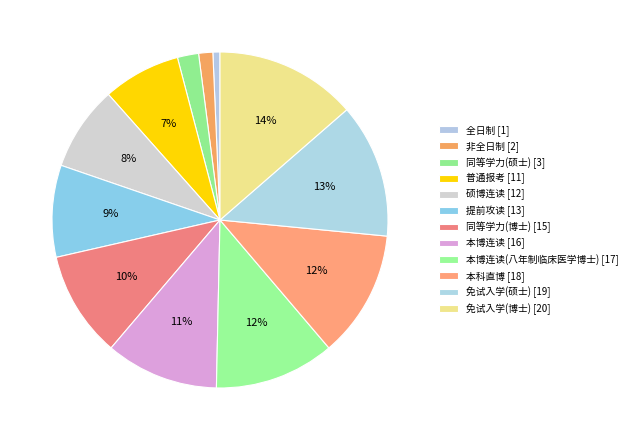

Which slice is the largest?

免试入学(博士)